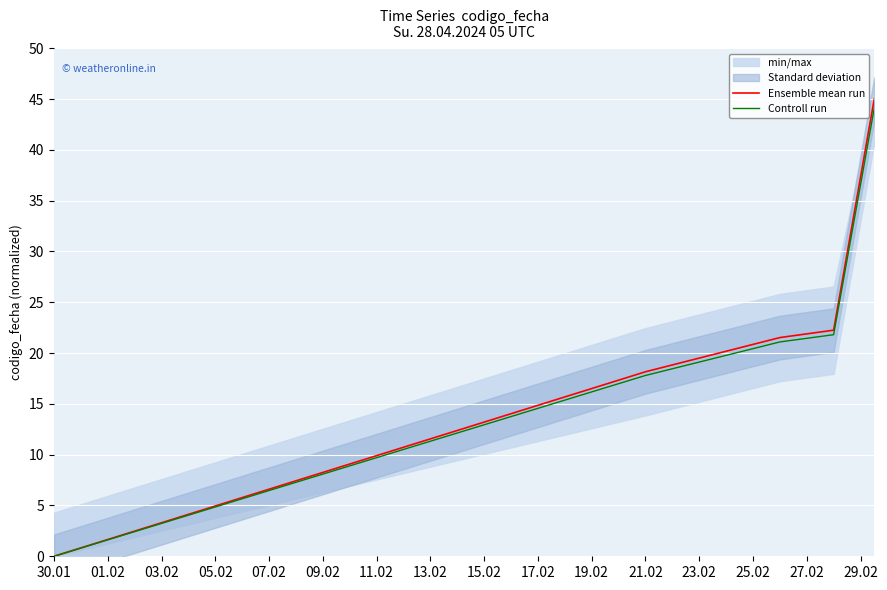

How many positive values does the Ensemble mean run series have?

4